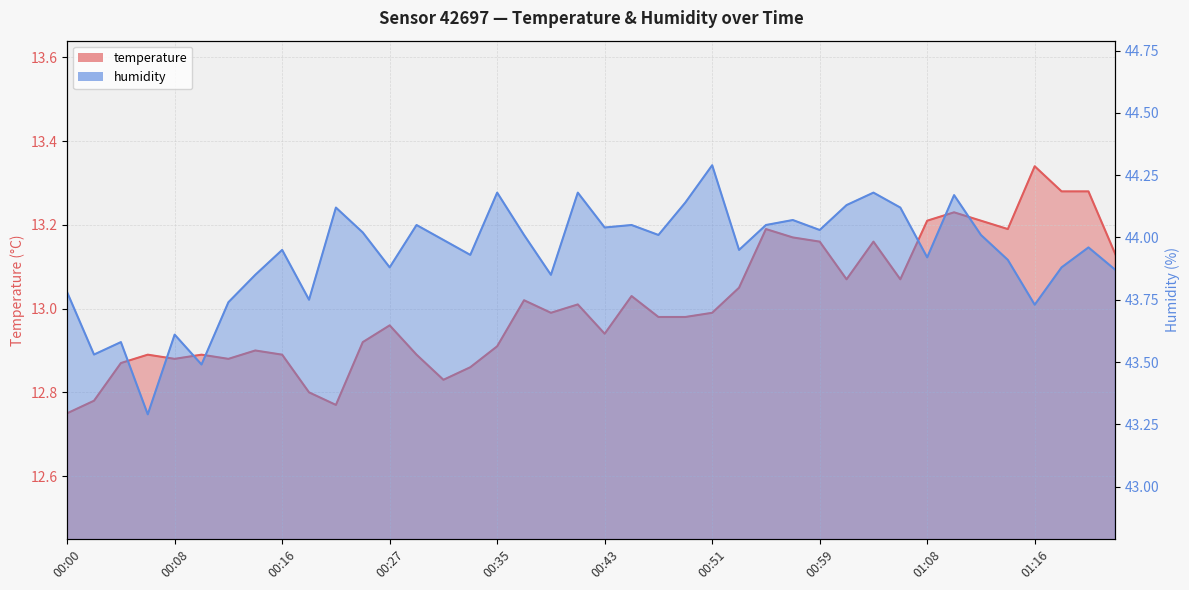

Is the value of humidity at 01:20 greater than the value of temperature at 01:14?

Yes